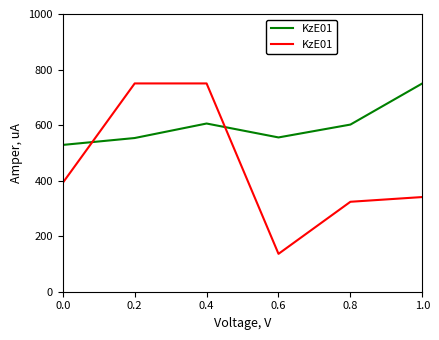

What is the minimum value shown in the chart?

136.4